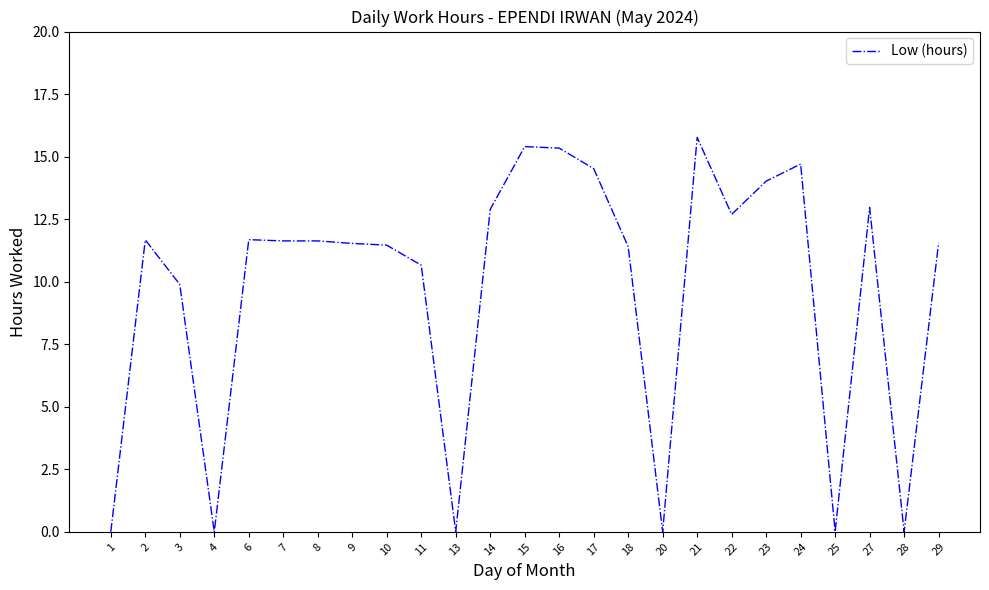

Is it true that the value at 29 is 11.6?

True